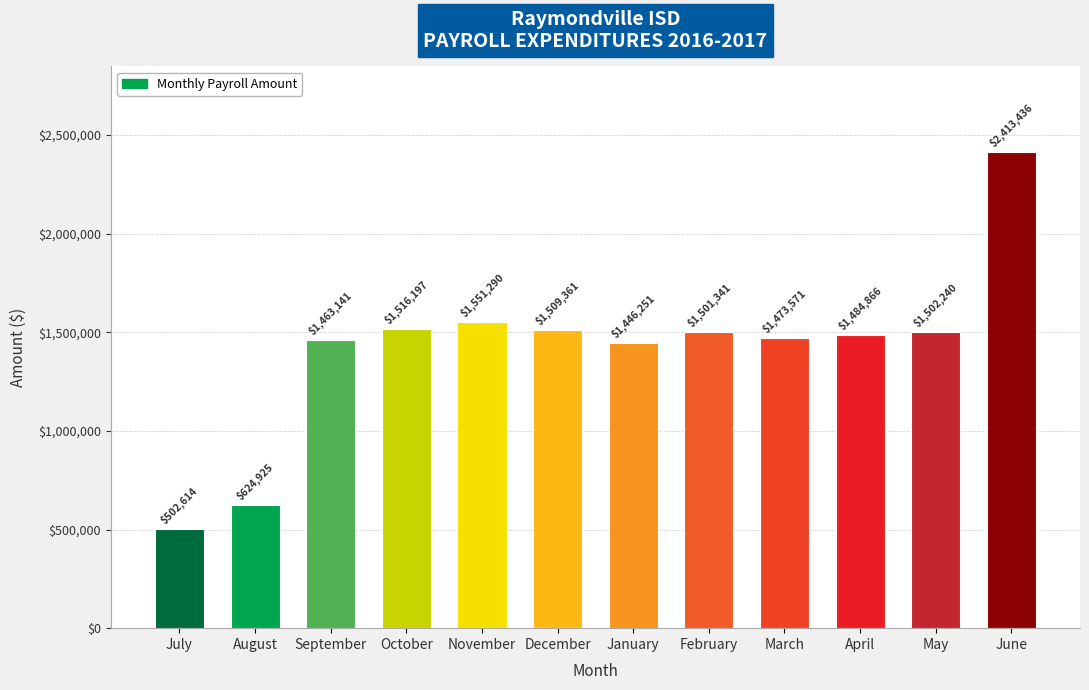

What is the greatest value displayed?

2413436.2